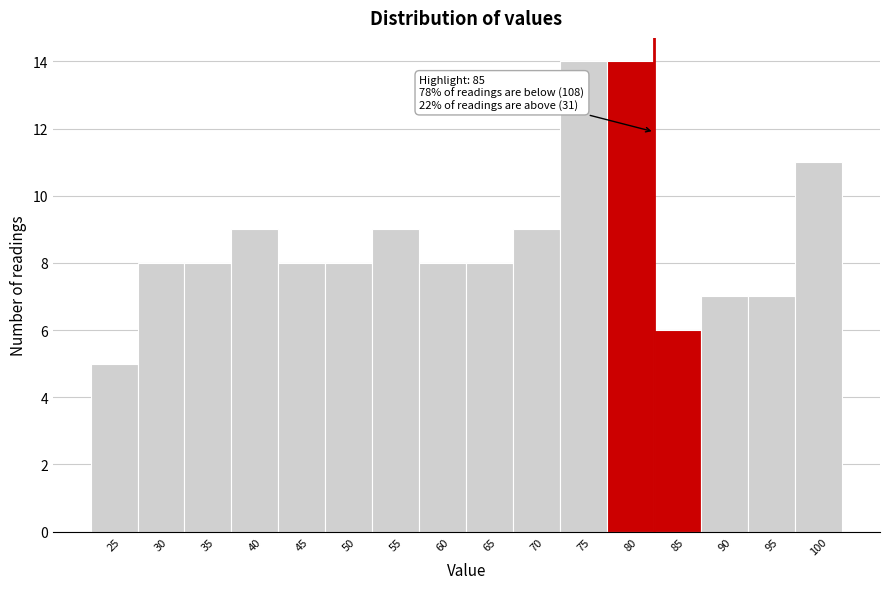

Reading left to right, list all the values displayed in this chart.

25=5	30=8	35=8	40=9	45=8	50=8	55=9	60=8	65=8	70=9	75=14	80=14	85=6	90=7	95=7	100=11